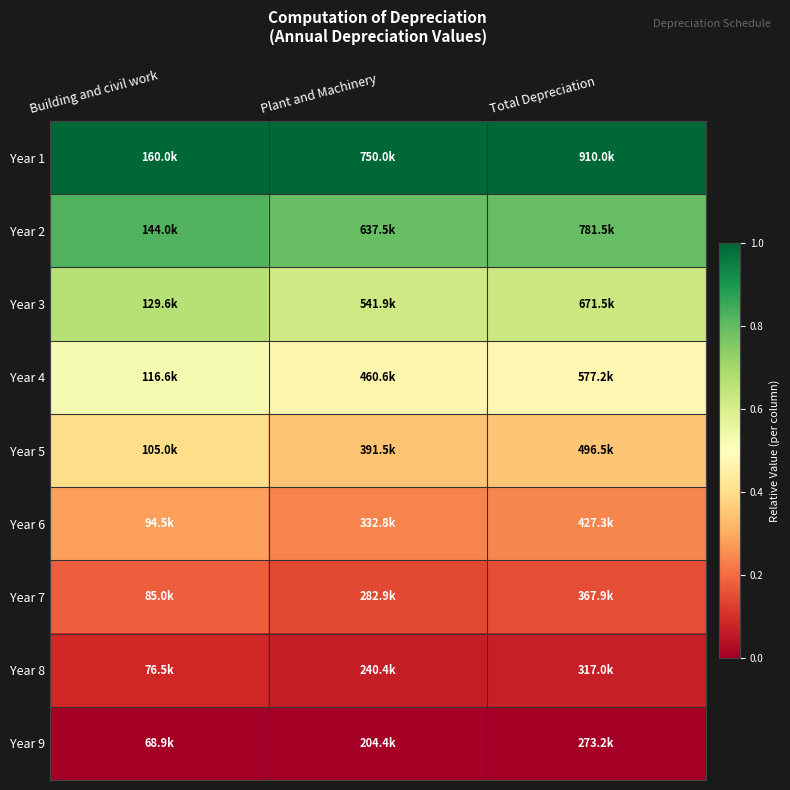

At how many categories does at least one series exceed 0?

3